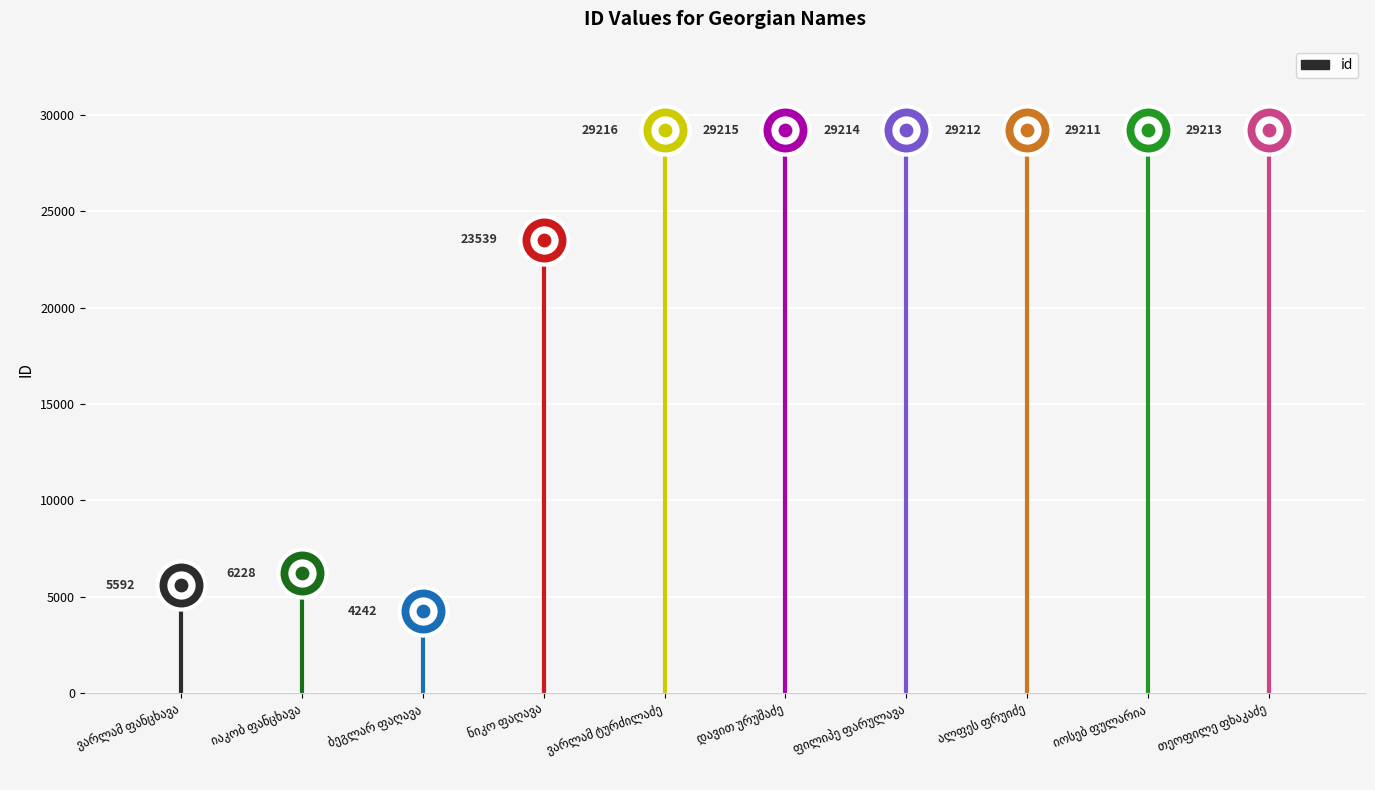

Between ვარლამ ტურძილაძე and იაკობ ფანცხავა, which is larger?

ვარლამ ტურძილაძე